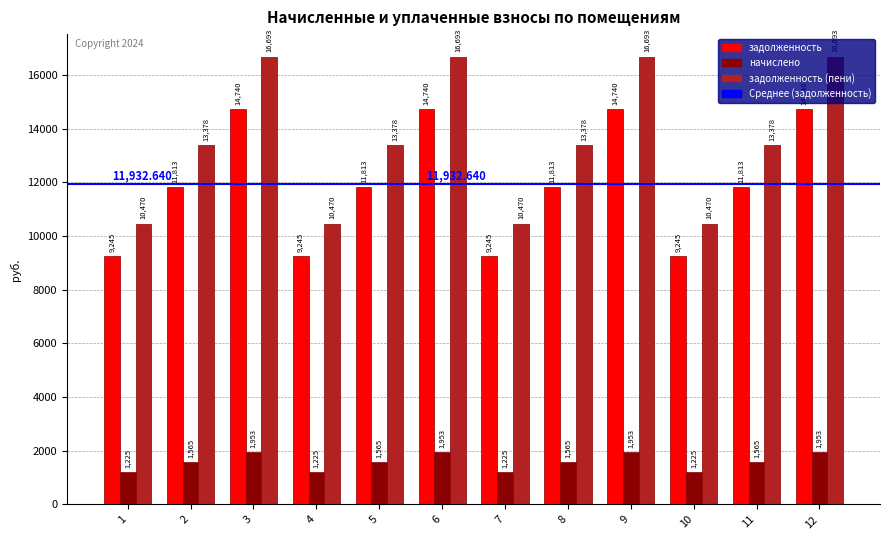

Which series has the widest spread of values?

задолженность (пени)